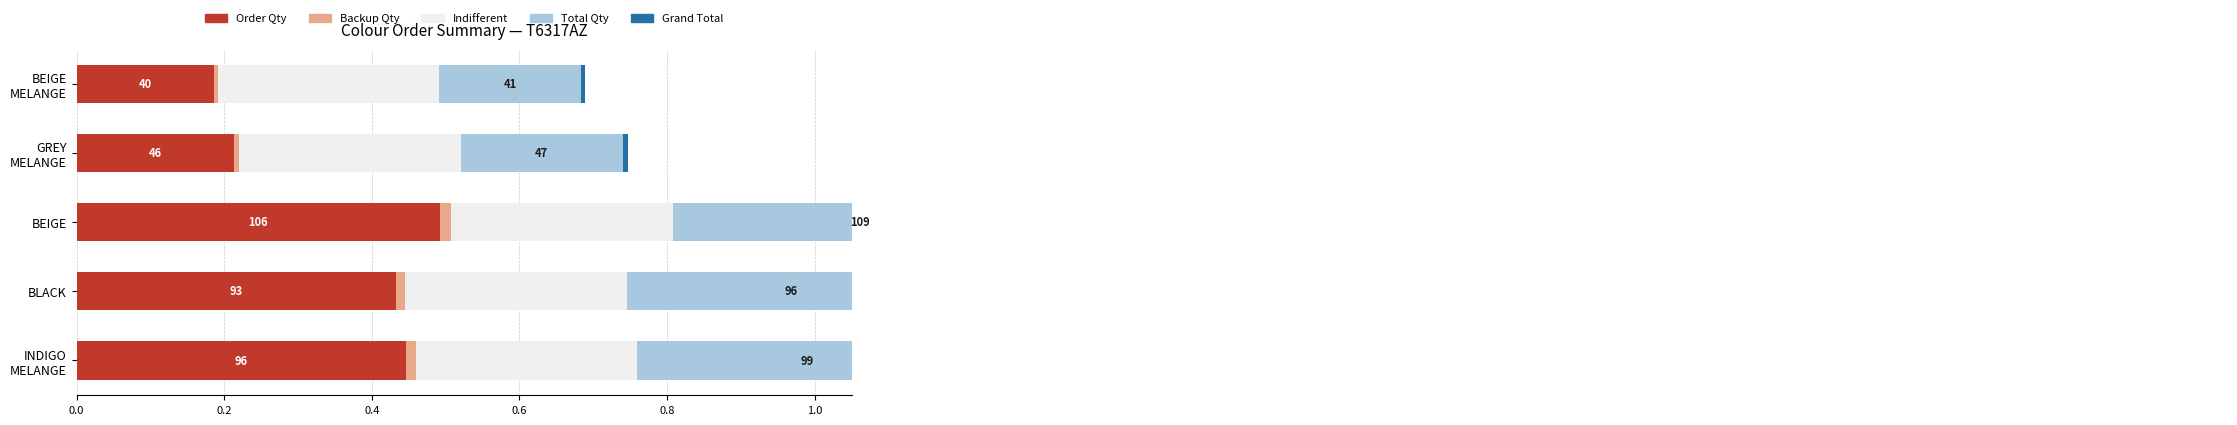

Which series has the widest spread of values?

Total Qty